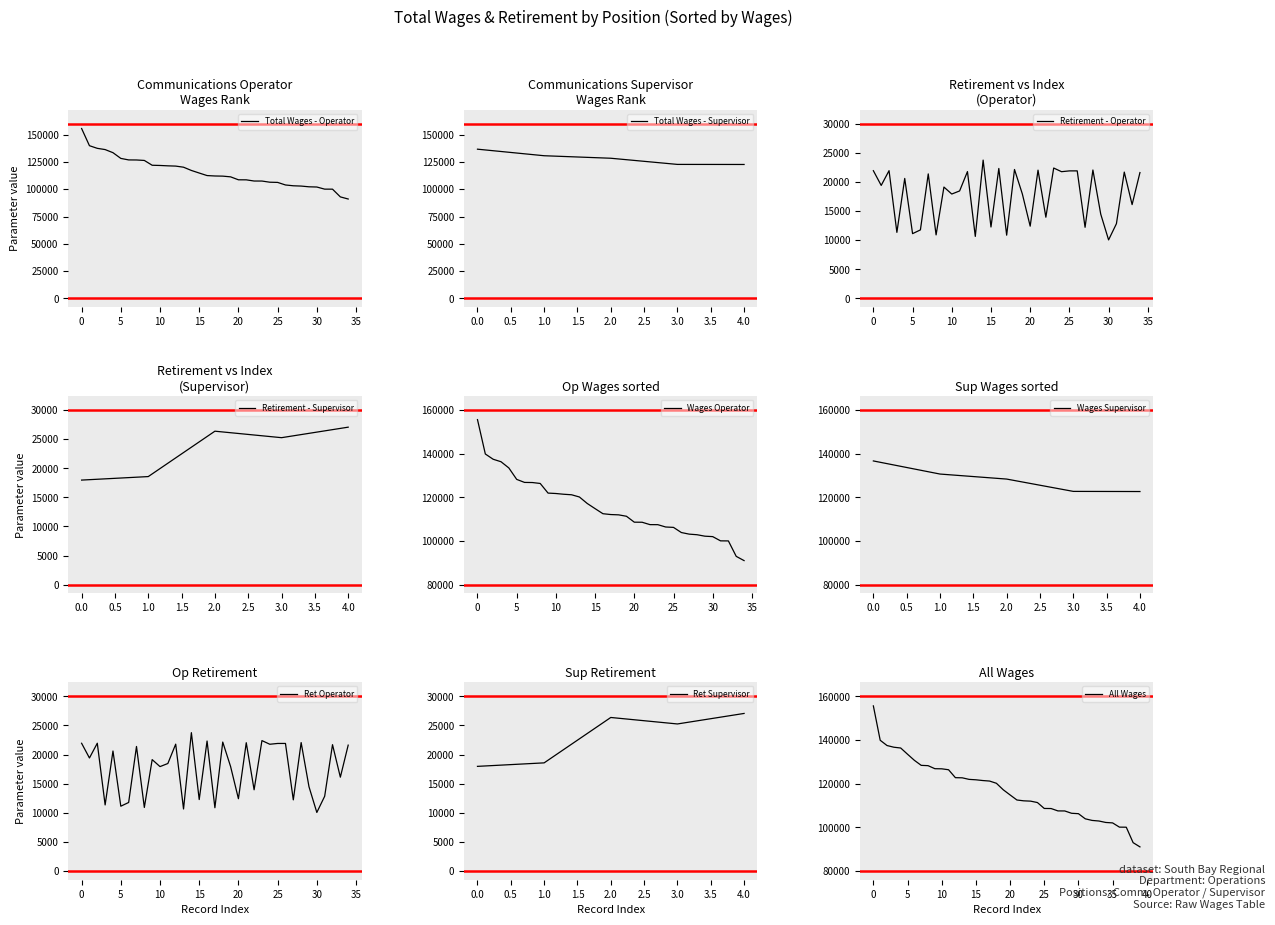

Reading left to right, extract all data points from this chart.

155590	139853	137440	136668	136308	133458	130666	128366	128225	126835	126781	126356	122726	122662	121947	121755	121415	121177	120160	117185	114825	112505	112122	111983	111337	108630	108595	107507	107487	106422	106241	103889	103152	102883	102218	102016	100075	100047	92974	91035